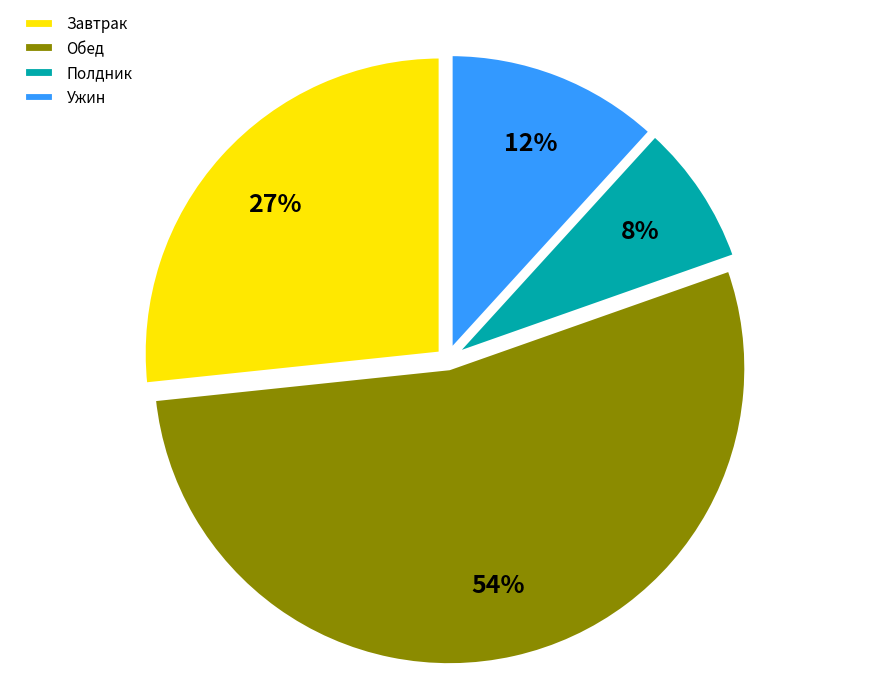

Is there any slice that represents more than half of the pie?

Yes